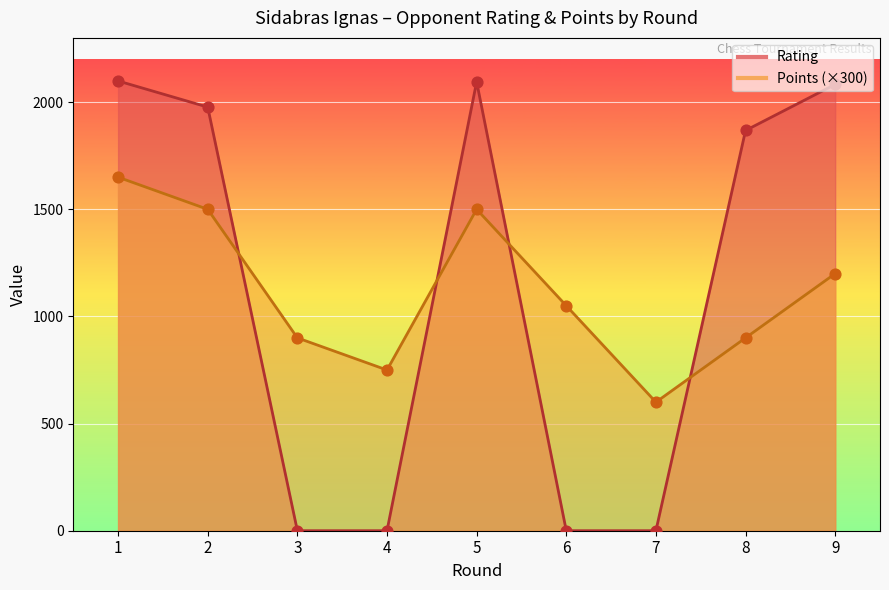

Which series has the largest total across all categories?

Rating